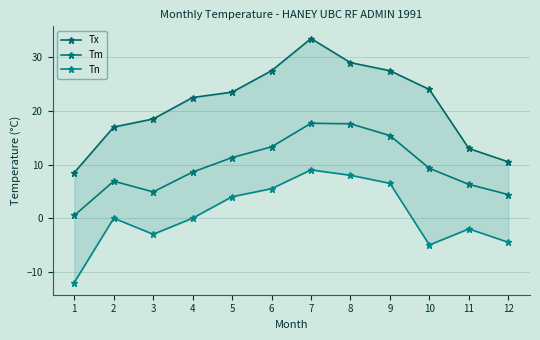

What is the approximate value of Tn at 10?

-5.0